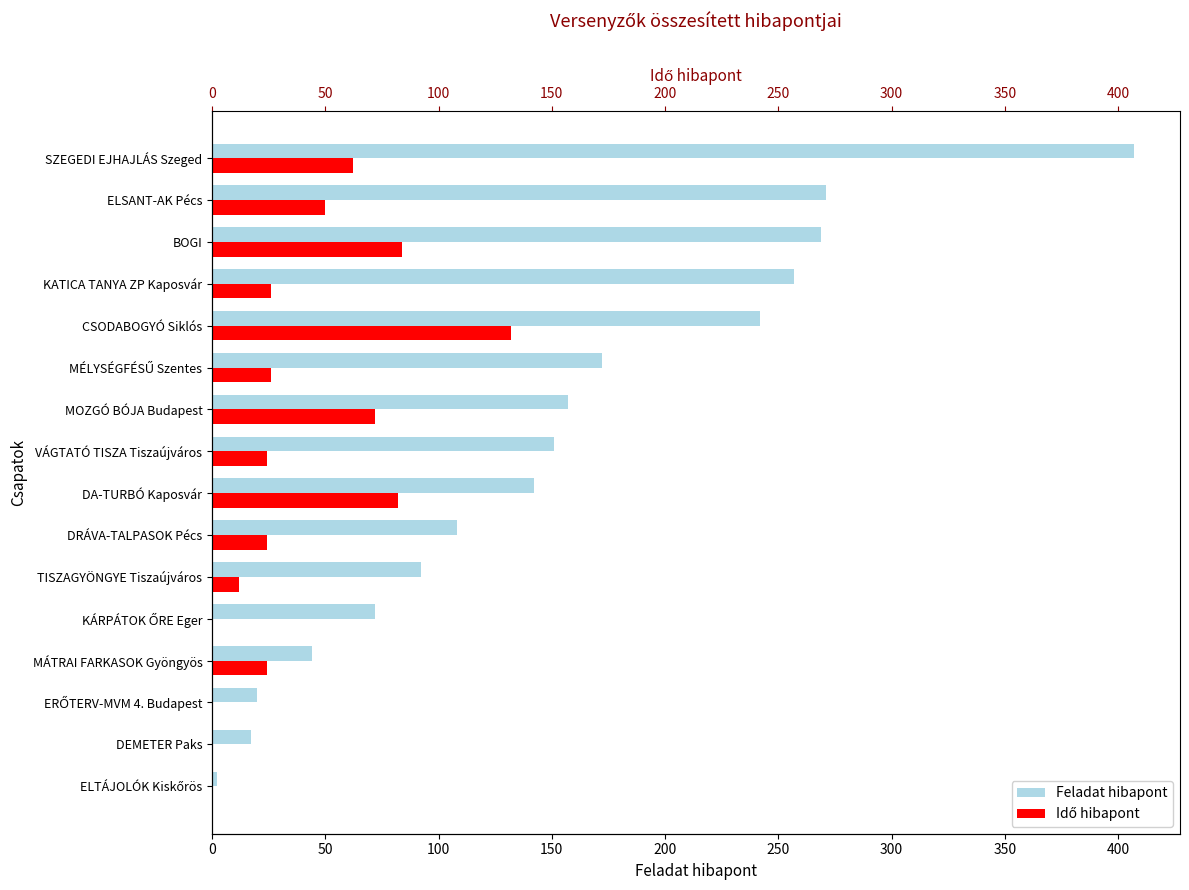

Reading right to left, list all the values displayed in this chart.

Feladat hibapont: 407	271	269	257	242	172	157	151	142	108	92	72	44	20	17	2
Idő hibapont: 62	50	84	26	132	26	72	24	82	24	12	0	24	0	0	0